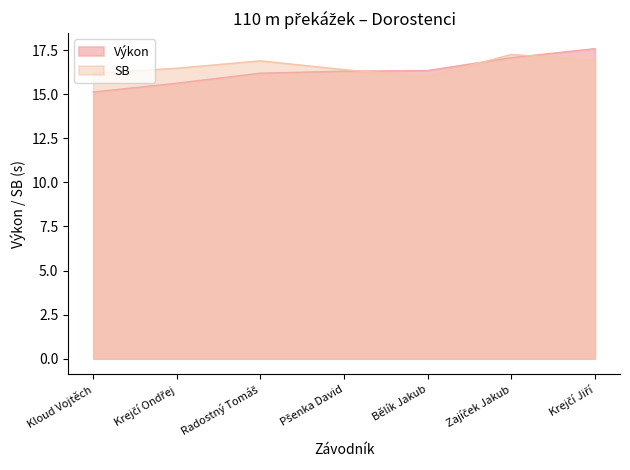

In SB, how many points are higher than both neighbors (excluding endpoints)?

2